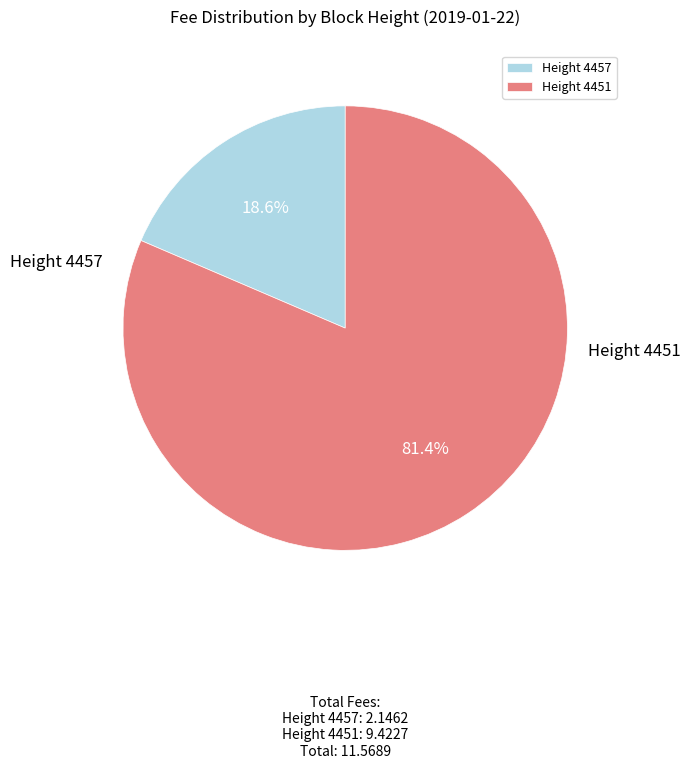

What is the largest slice in the pie chart?

Height 4451